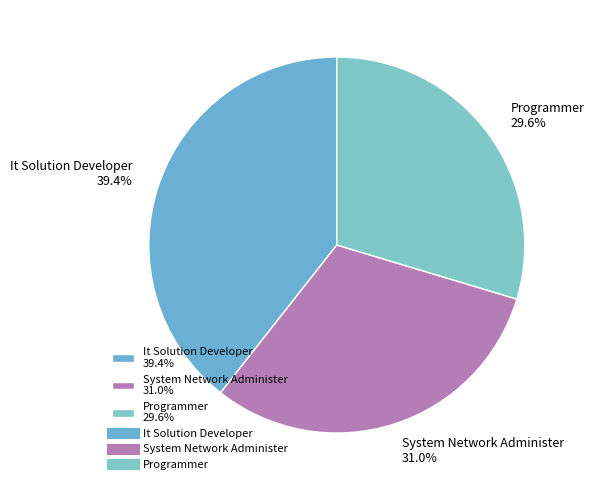

To the nearest percent, what is the difference between the largest and smallest slice percentages?

10%